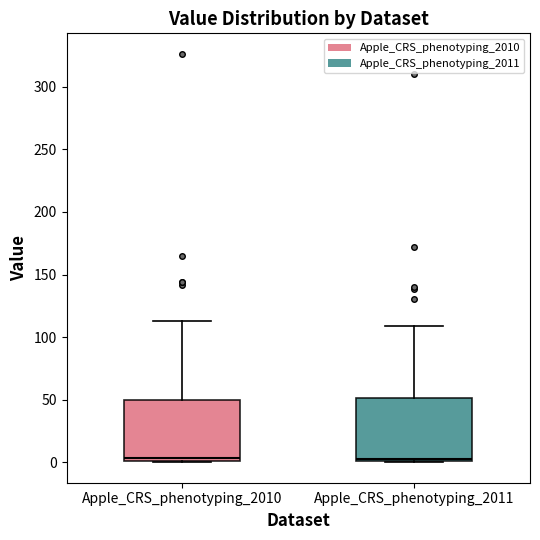

Where is the lower edge of the box for Apple_CRS_phenotyping_2011 on the y-axis? The values are not printed on the chart, so give them approximately, as read against the axis.

0